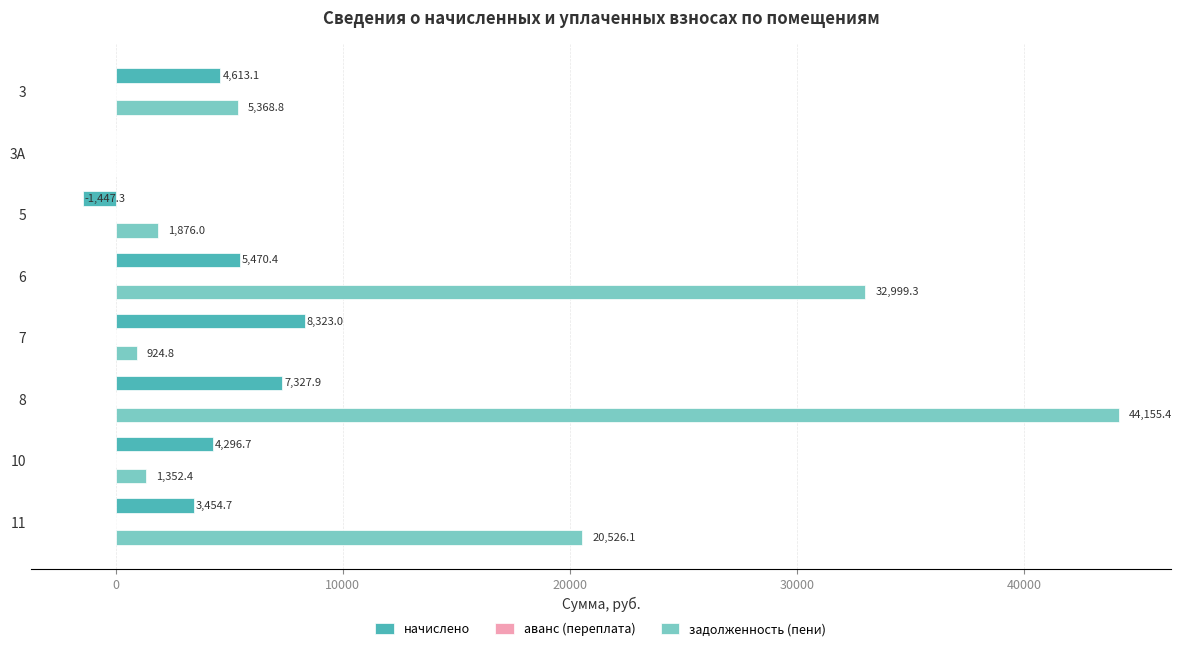

What is the sum of the задолженность (пени) values at 3А and 3?

5368.8